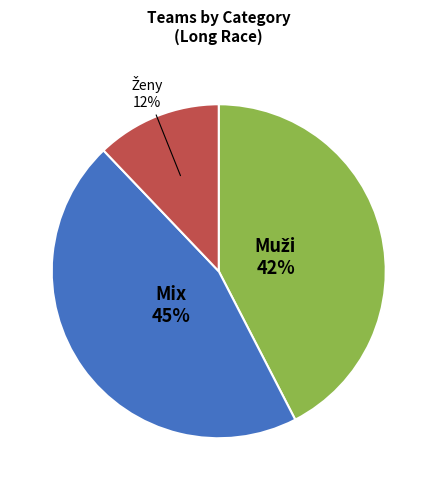

Does Mix account for over 50% of the chart?

No